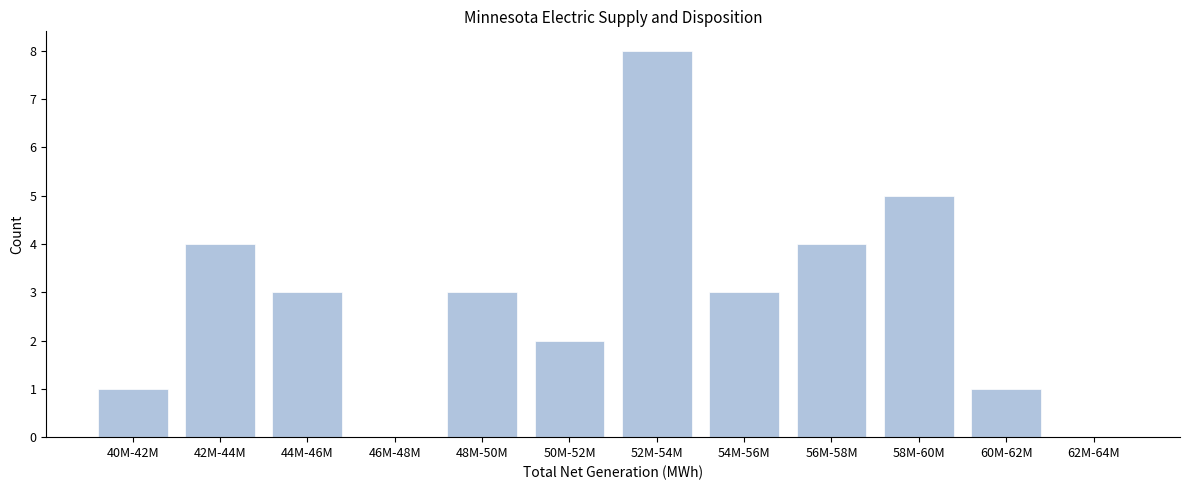

Reading left to right, what are all the values shown in this chart?

40M-42M=1	42M-44M=4	44M-46M=3	46M-48M=0	48M-50M=3	50M-52M=2	52M-54M=8	54M-56M=3	56M-58M=4	58M-60M=5	60M-62M=1	62M-64M=0